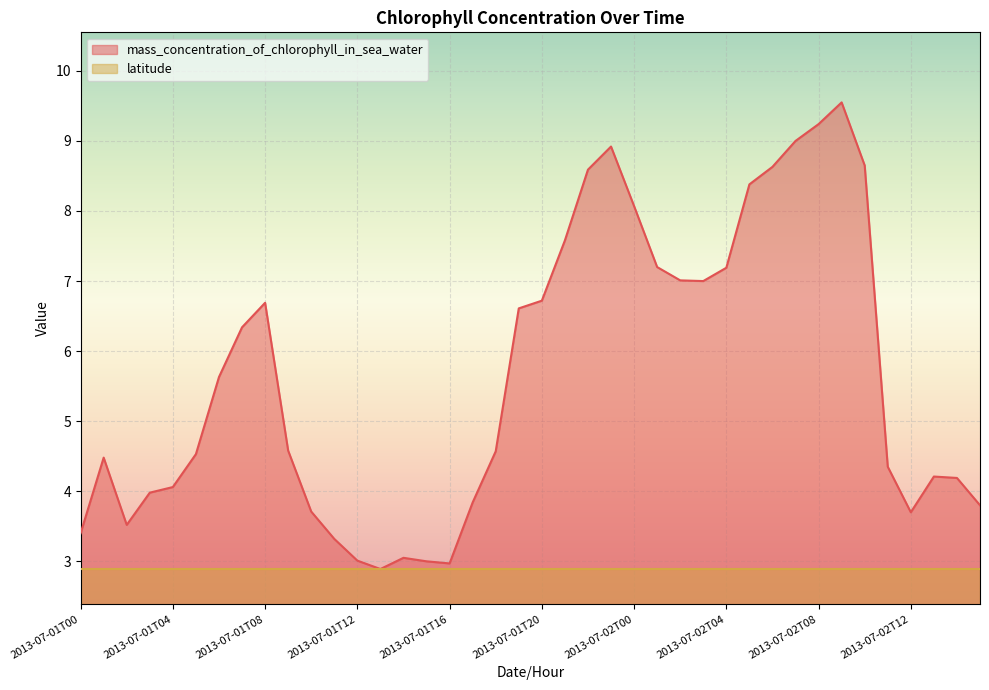

True or false: the data shows 4.2 at 2013-07-02T13.

True